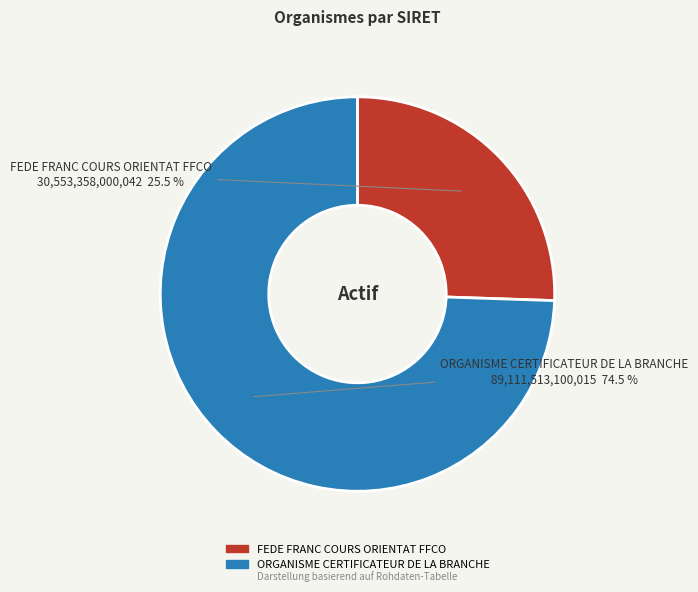

Rank the categories by value from lowest to highest.

FEDE FRANC COURS ORIENTAT FFCO, ORGANISME CERTIFICATEUR DE LA BRANCHE